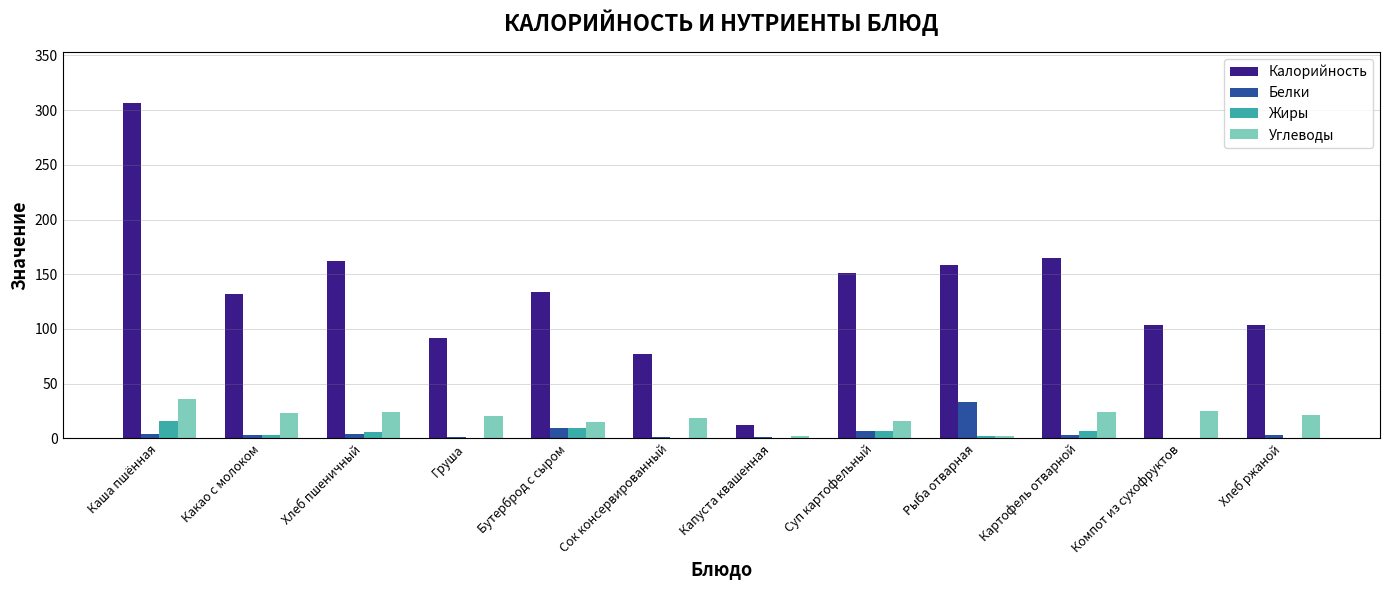

Which series changed the most between Бутерброд с сыром and Картофель отварной?

Калорийность